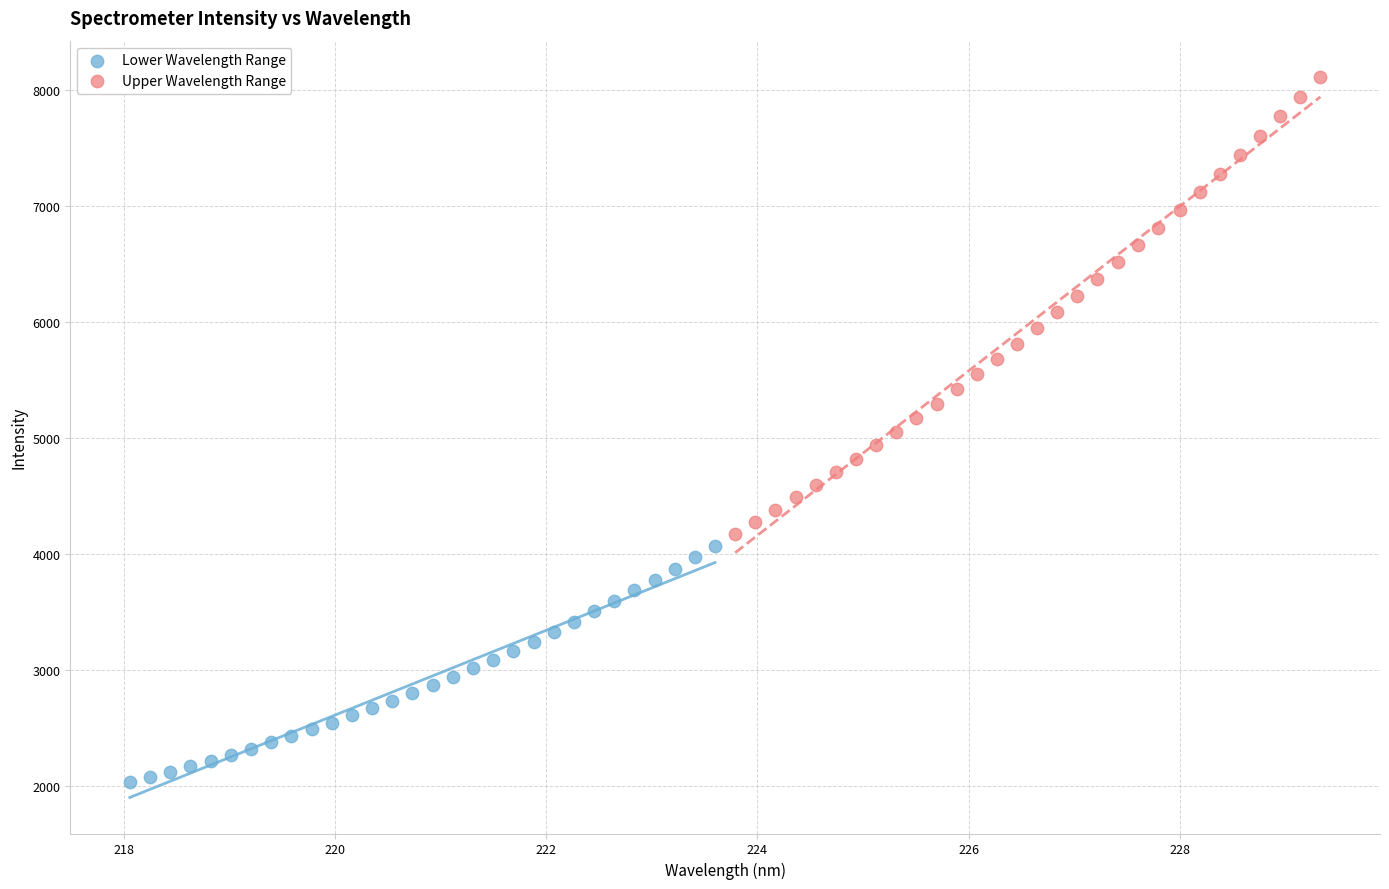

Which series reaches the minimum Y coordinate?

Lower Wavelength Range